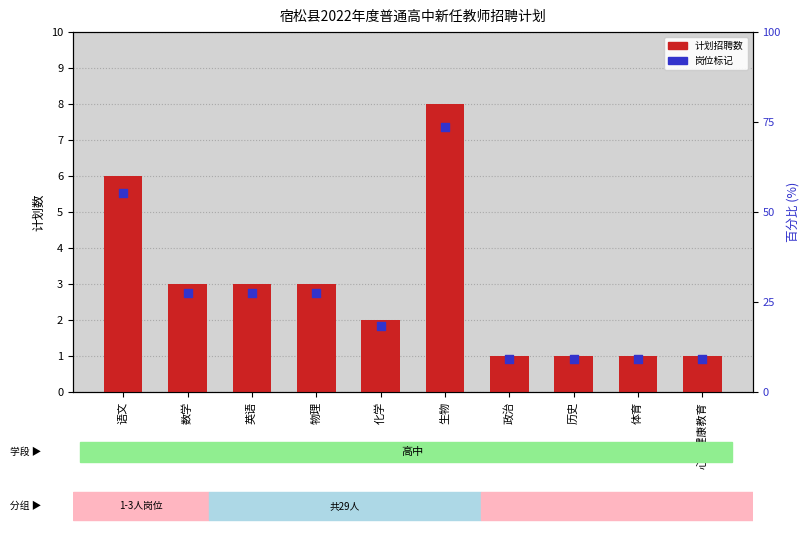

What are all the series names shown in the legend?

计划招聘数, 岗位标记